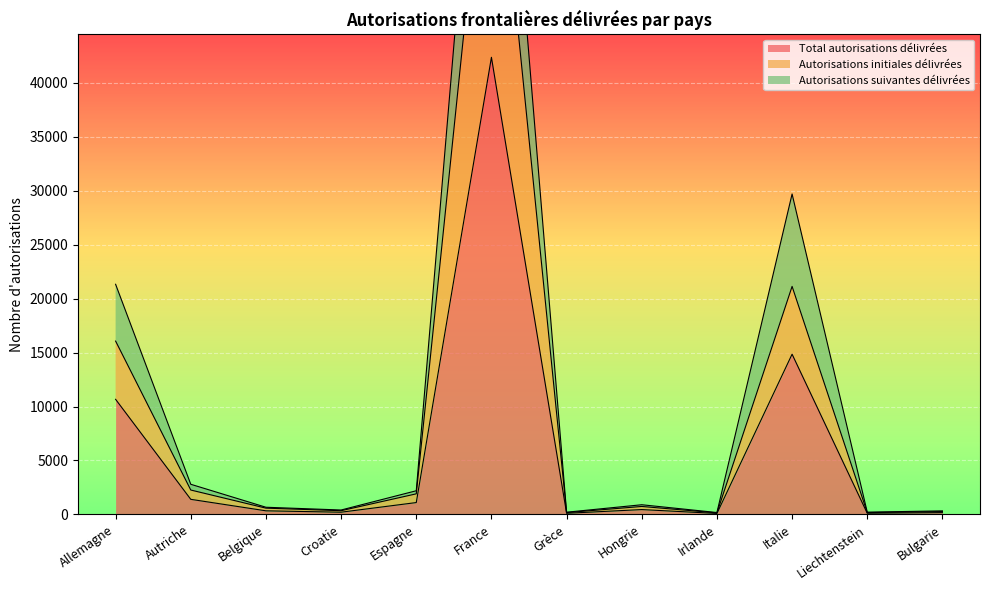

What is the value of the Autorisations initiales délivrées point at the 3rd from the left?

579